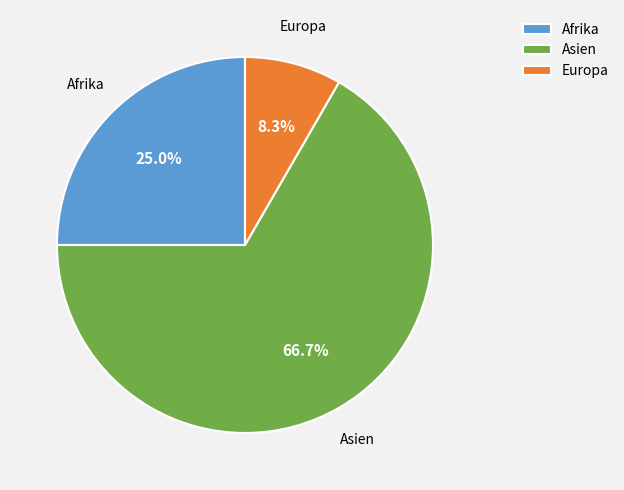

To the nearest percent, what is the difference between the Afrika and Europa slice percentages?

17%